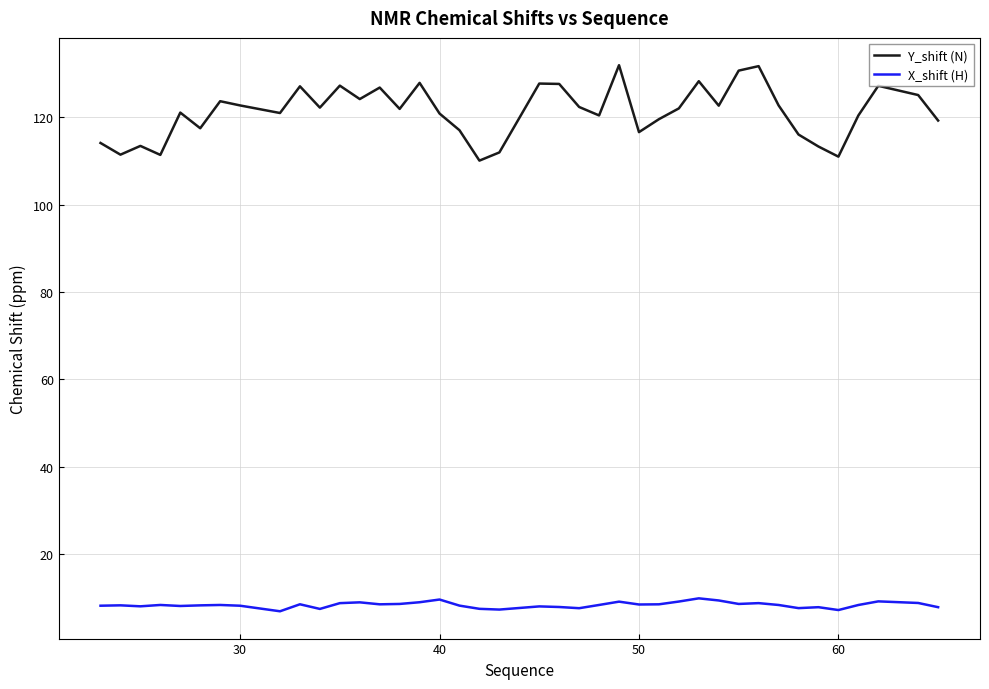

True or false: Y_shift (N) and X_shift (H) intersect in this chart.

False